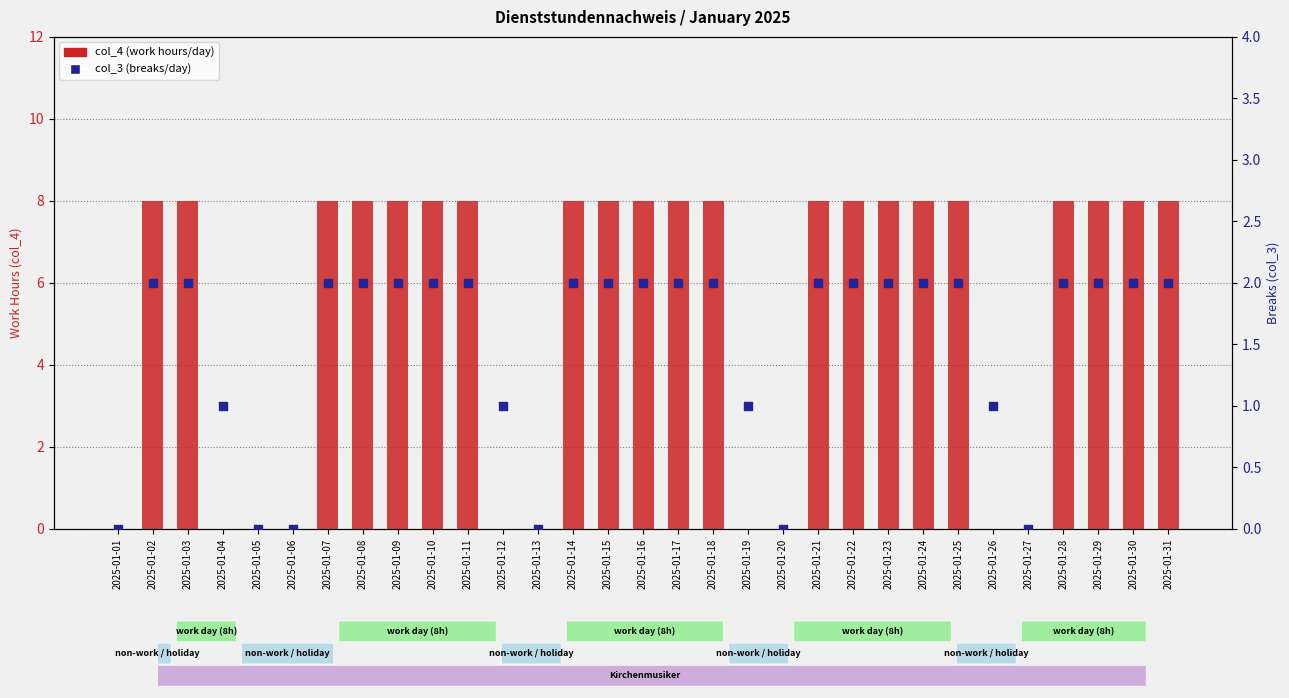

Which series contains the highest Y value?

col_4 (work hours)